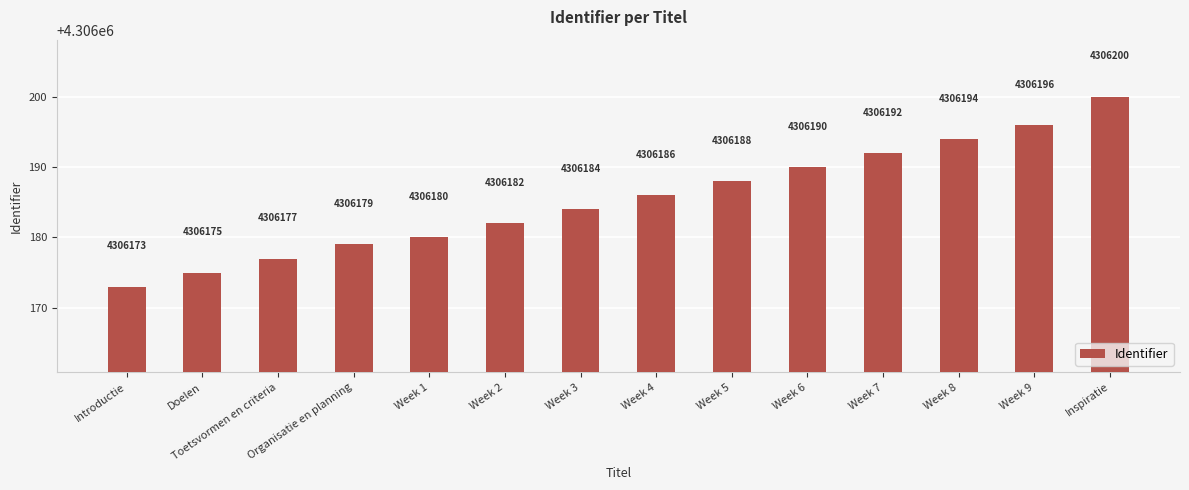

Between Week 5 and Organisatie en planning, which is larger?

Week 5